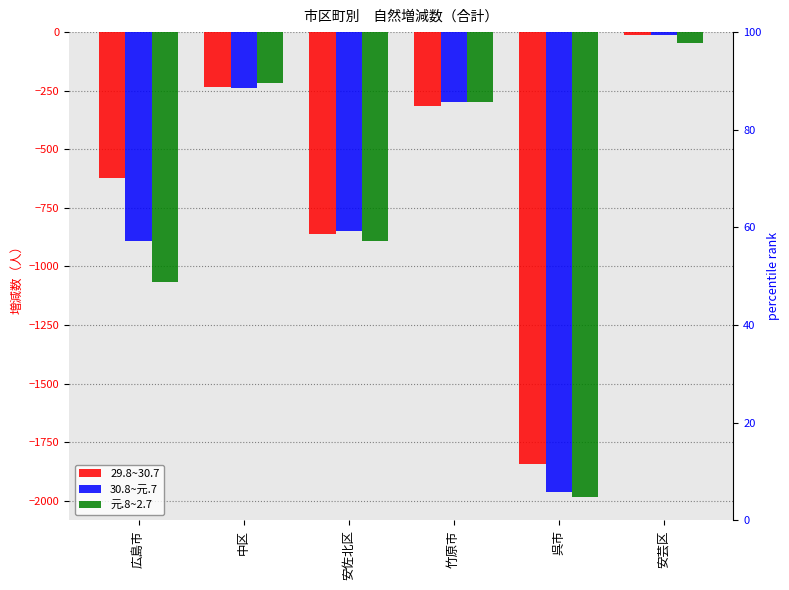

List the series in order of their peak value, lowest first.

元.8~2.7, 30.8~元.7, 29.8~30.7